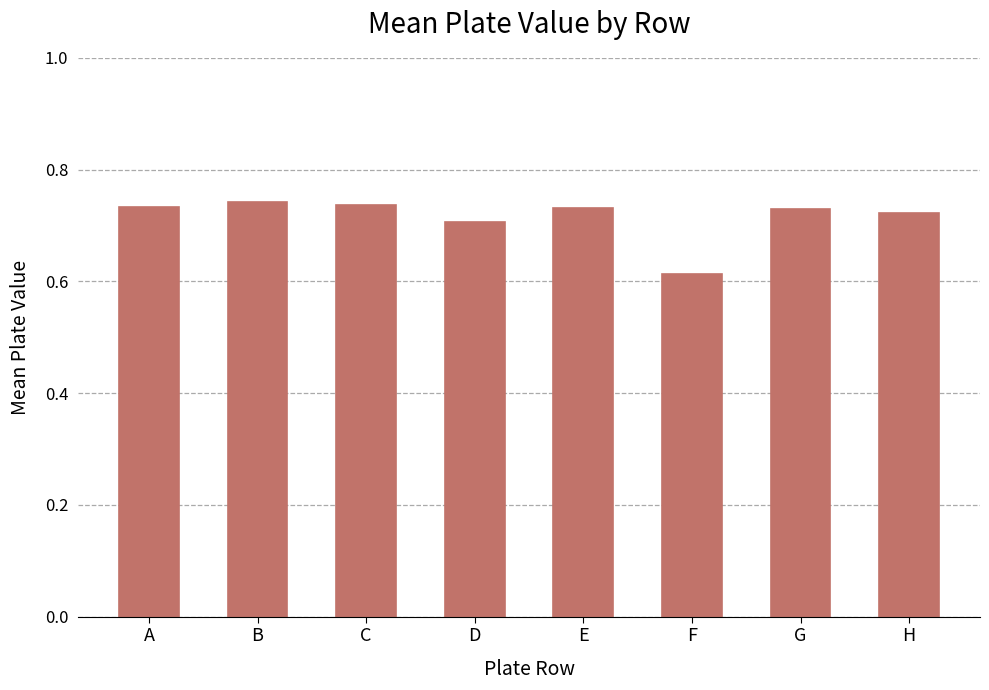

How many bars are there in total?

8